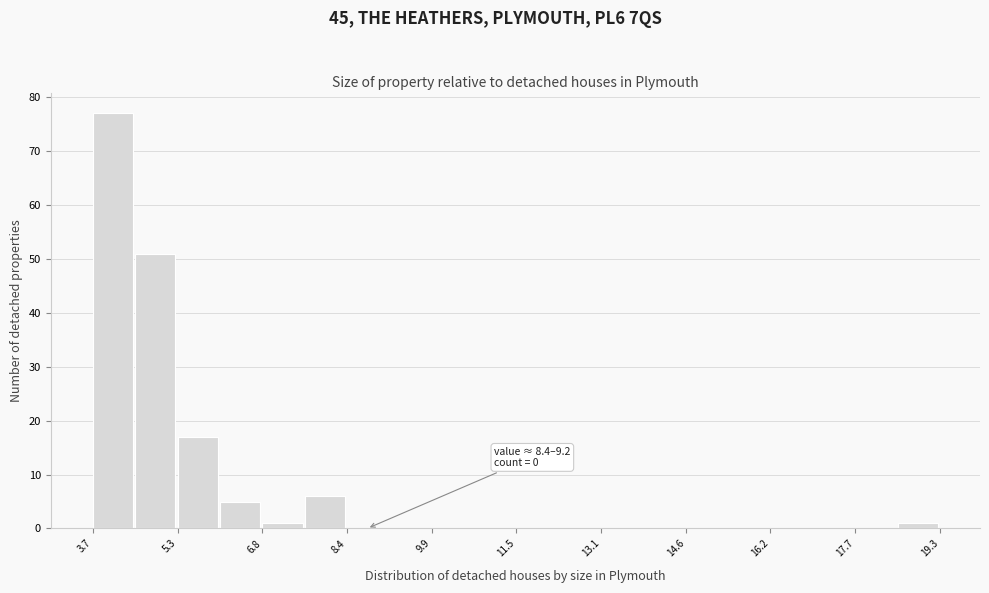

Around what value on the x-axis is the tallest bar? Give the approximate position of its centre, as read against the axis.

4.0